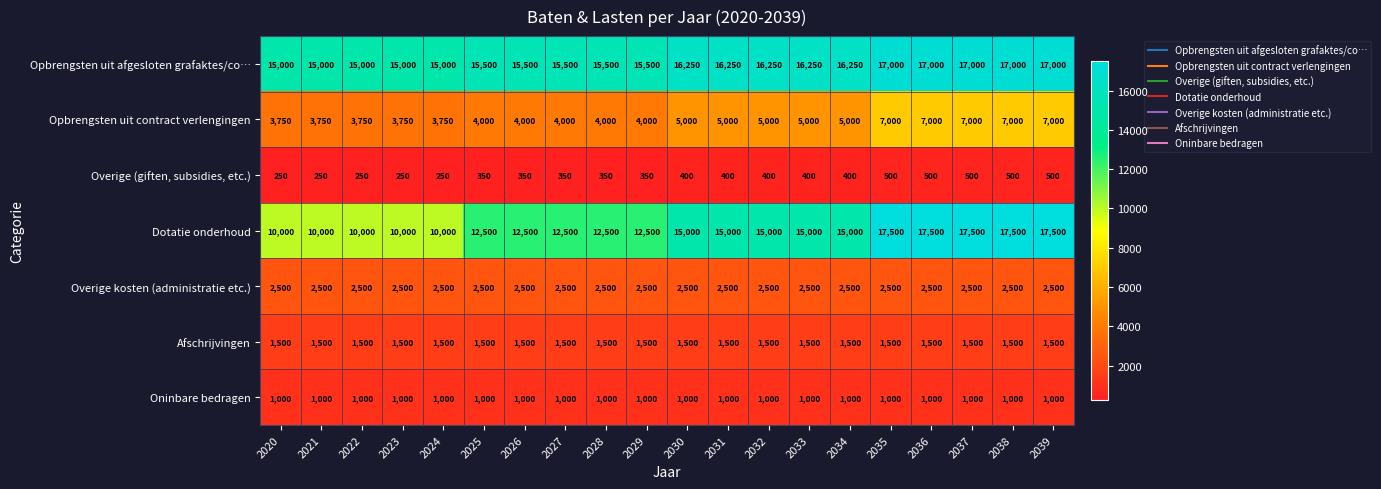

How many Opbrengsten uit afgesloten grafaktes/co… values are between 15500 and 17000?

15